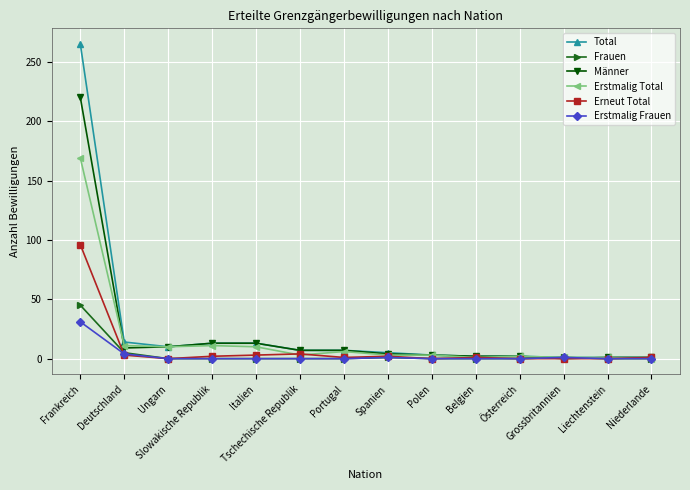

What is the label of the 9th point from the left?

Polen